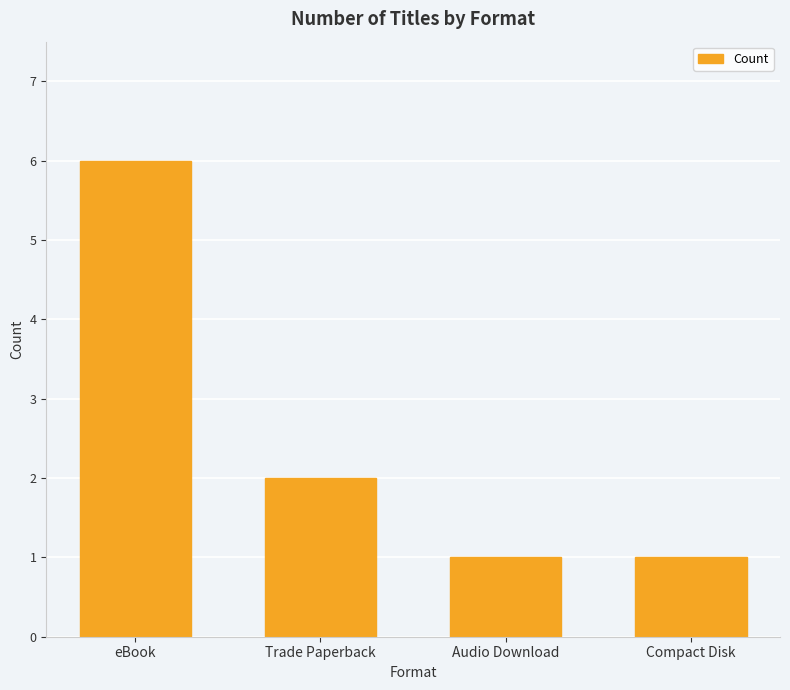

Reading left to right, extract all data points from this chart.

6	2	1	1